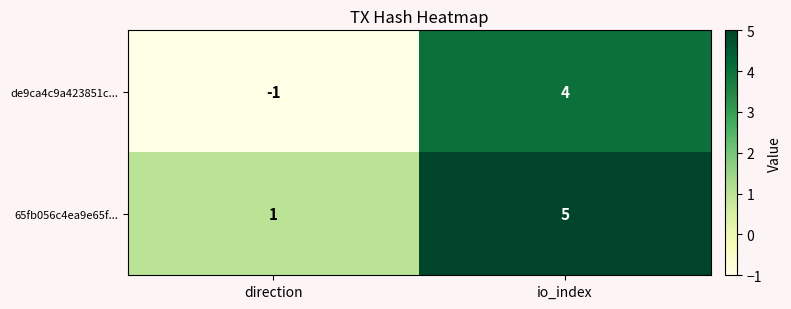

The de9ca4c9a423851c... series shows 3 at io_index. True or false?

False